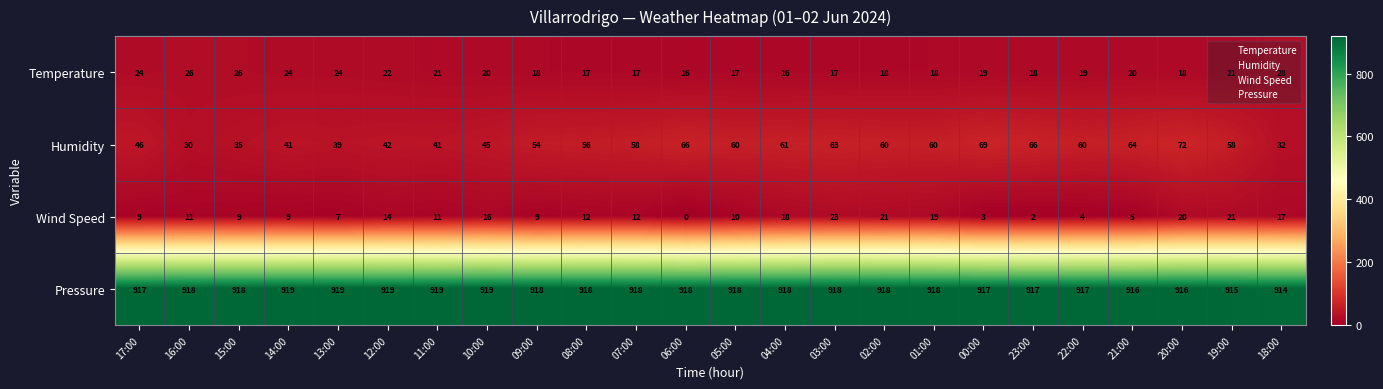

Which category has the lowest value across all series?

06:00